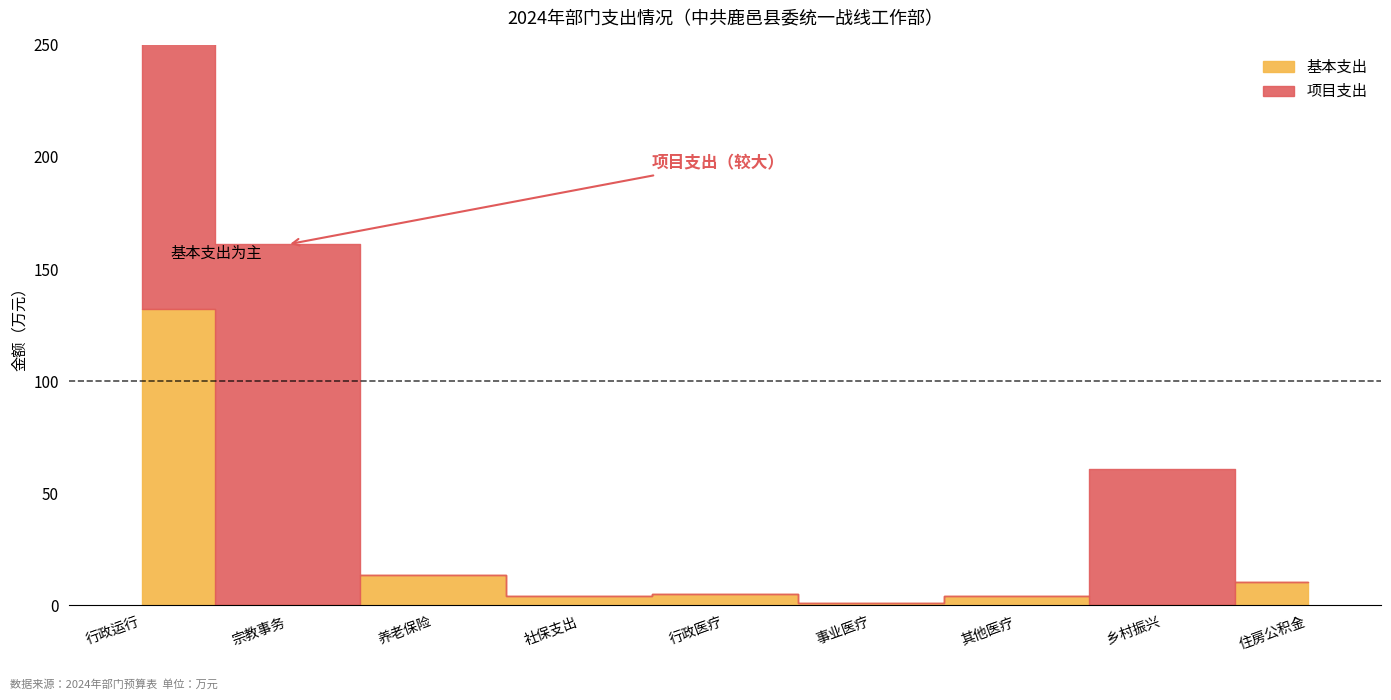

Between 事业医疗 and 养老保险, which is larger?

养老保险